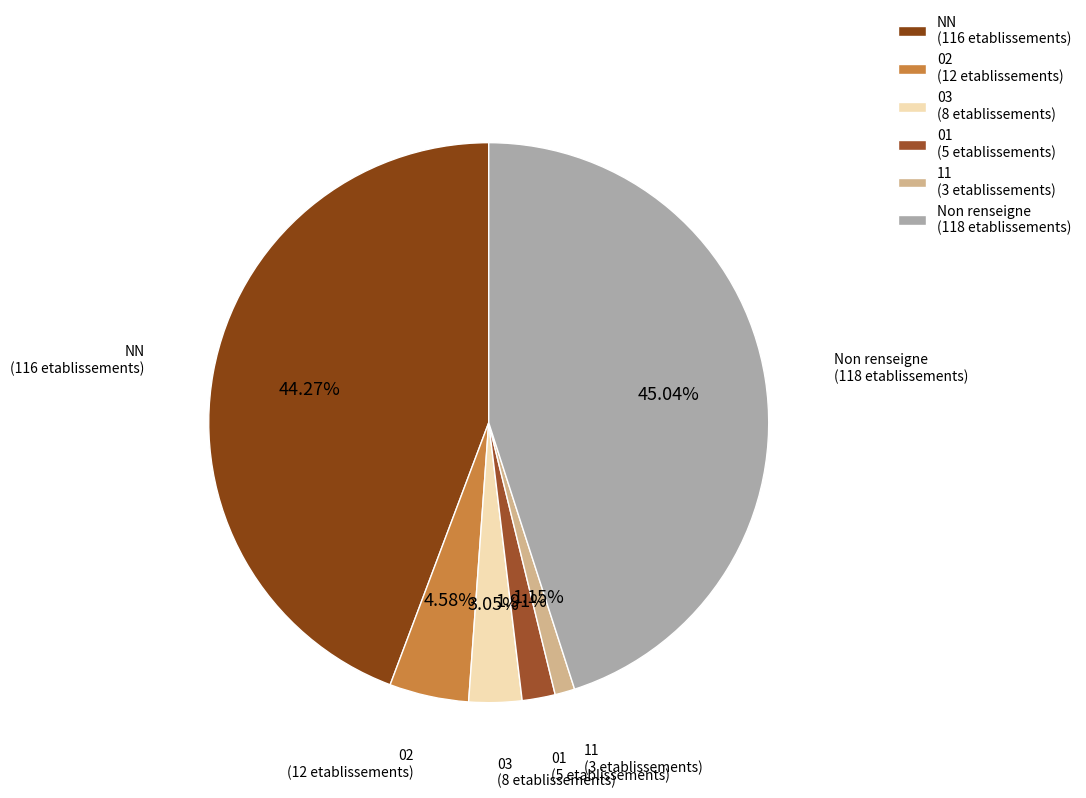

Is there any slice that represents more than half of the pie?

No